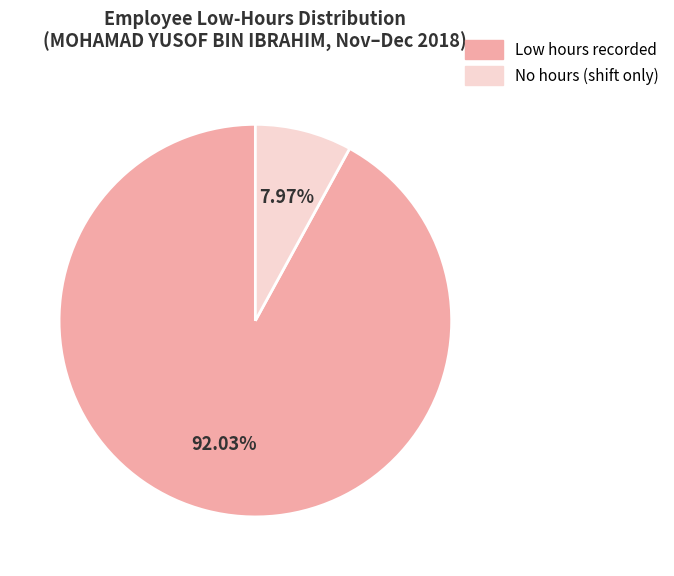

Which category has the biggest portion of the pie?

Low hours recorded